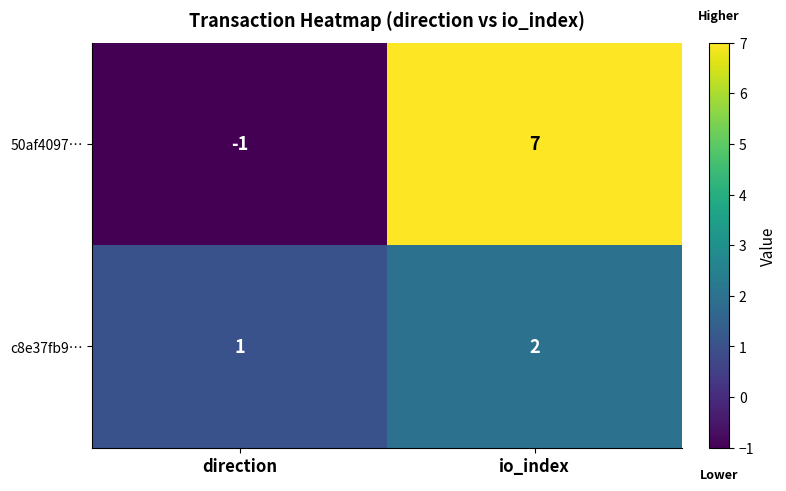

Which series has the widest spread of values?

50af4097…